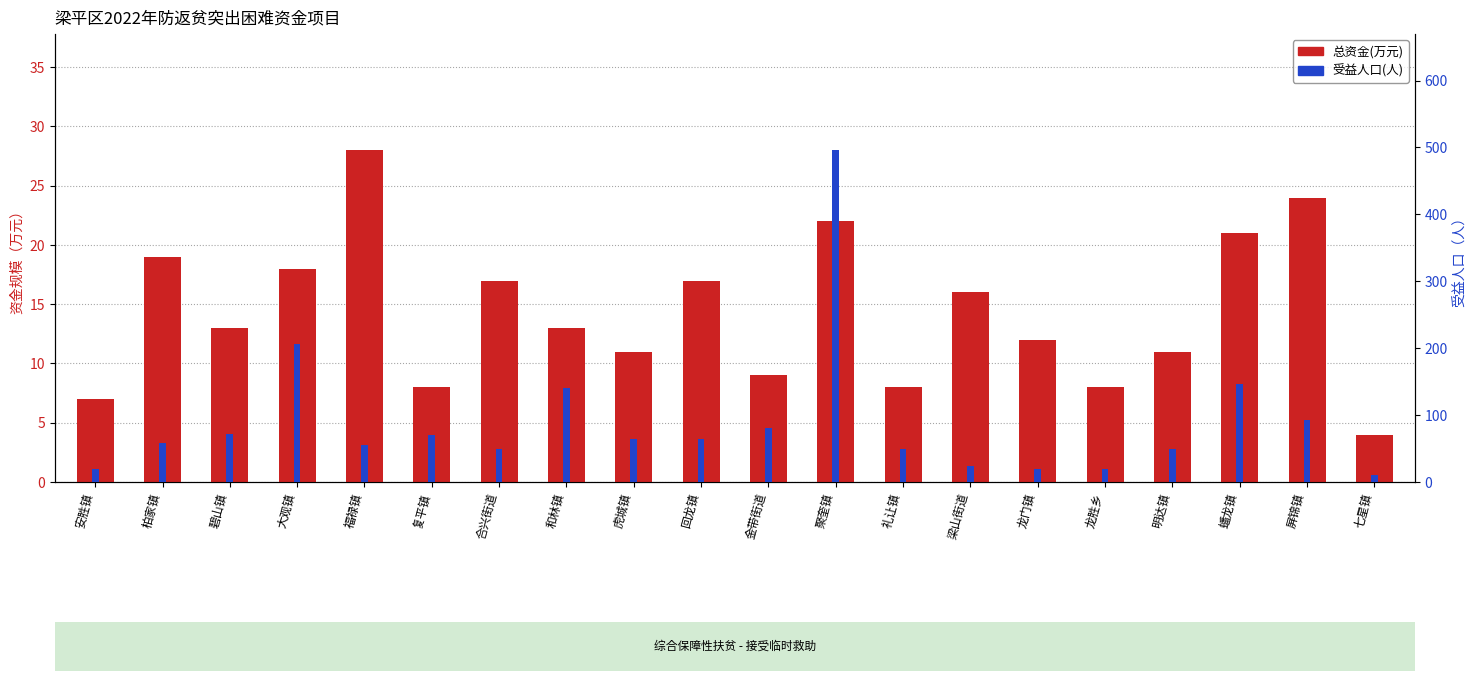

How many data points in 总资金(万元) are less than 13?

9